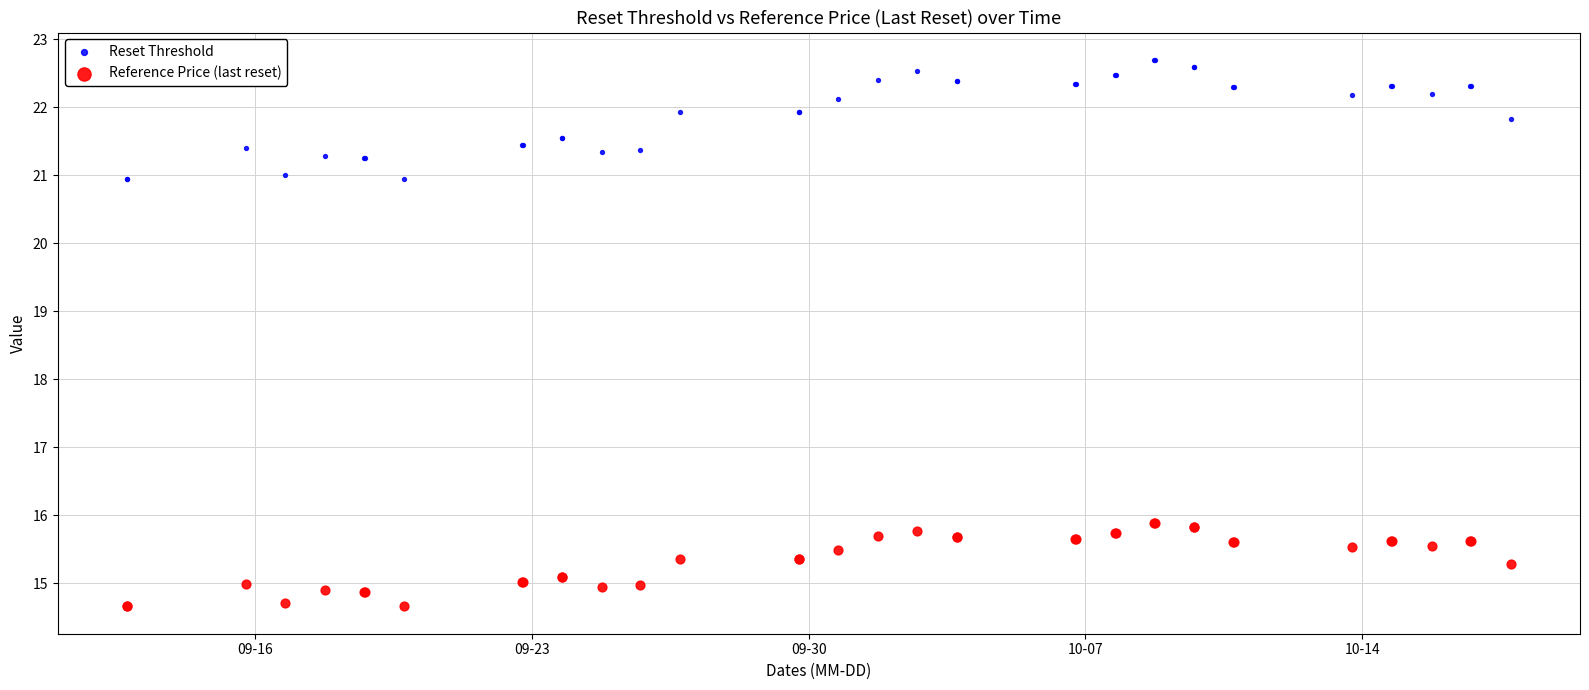

Which series has the widest spread of Y values?

Reset Threshold